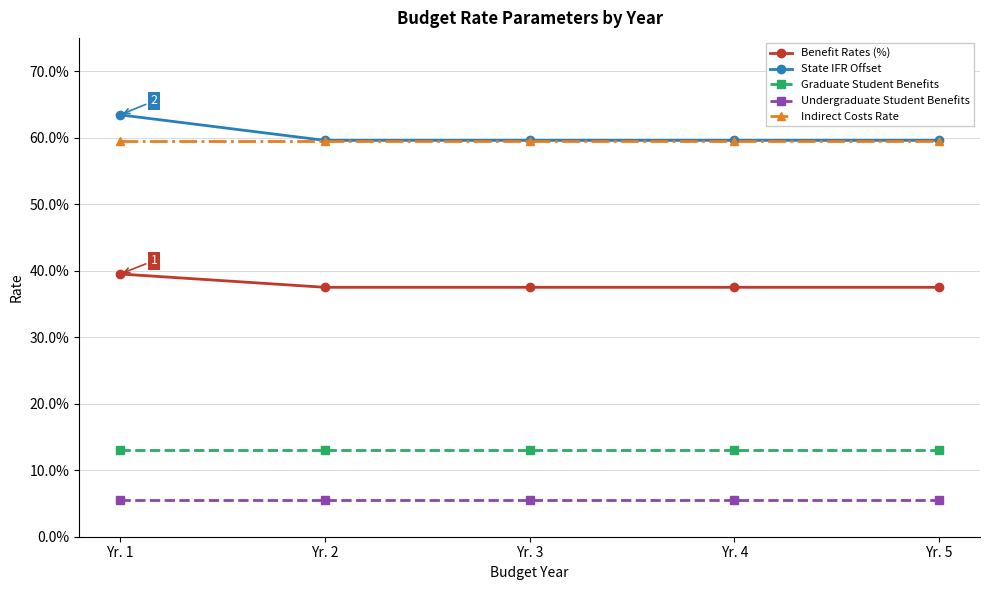

Rank the categories by Indirect Costs Rate value from highest to lowest.

Yr. 1, Yr. 2, Yr. 3, Yr. 4, Yr. 5